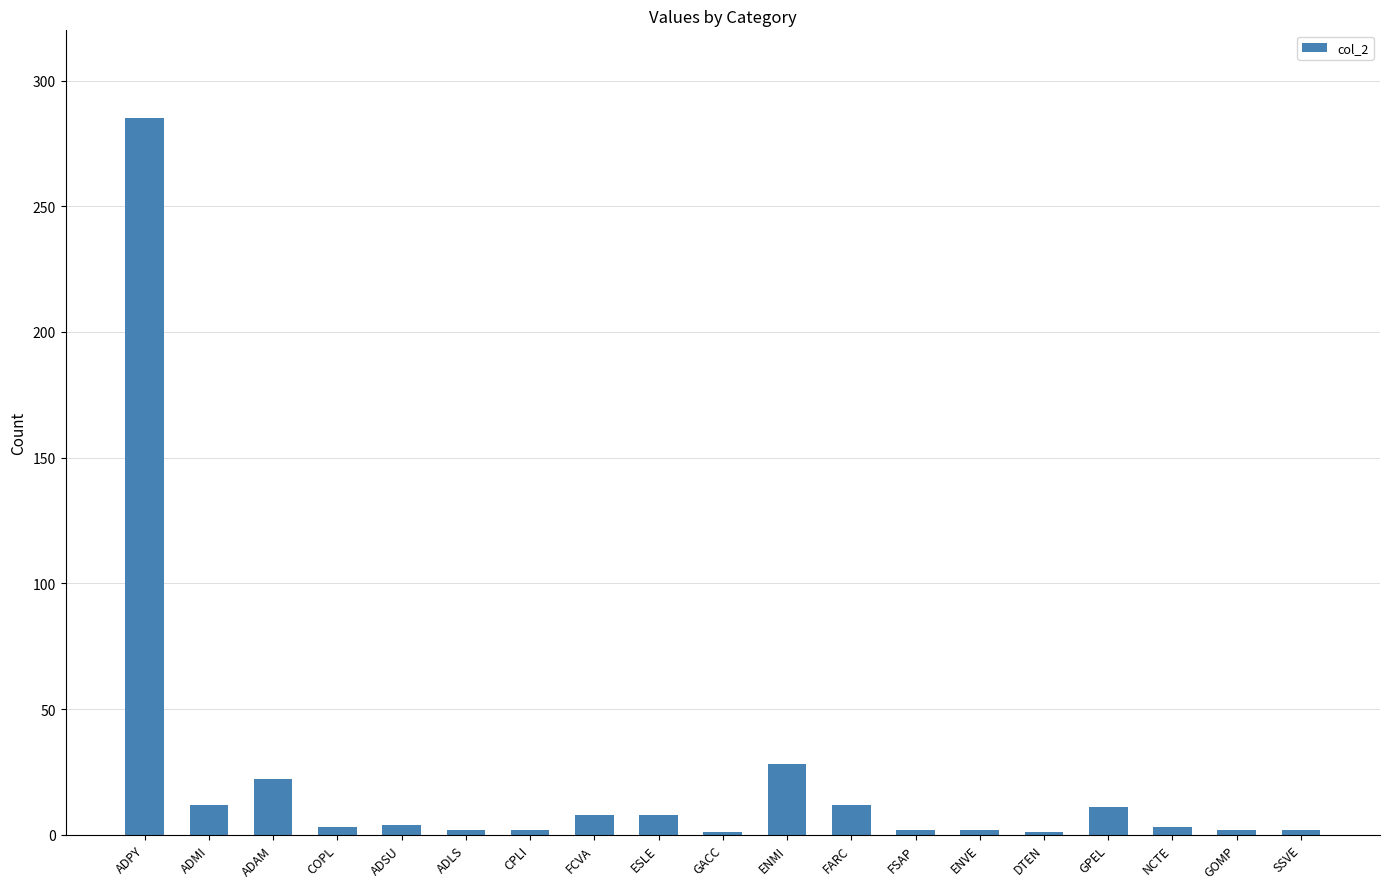

Count the number of categories in the chart.

19